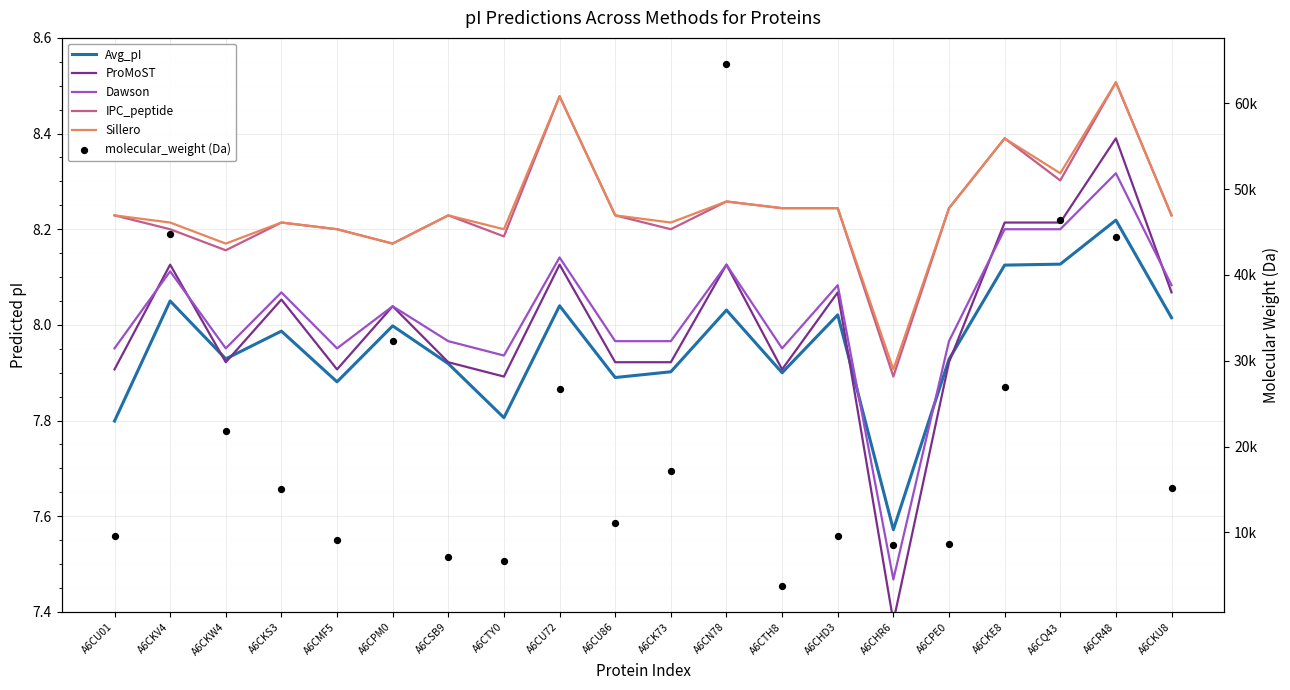

Which series has the largest Y range (max minus min)?

molecular_weight (Da)